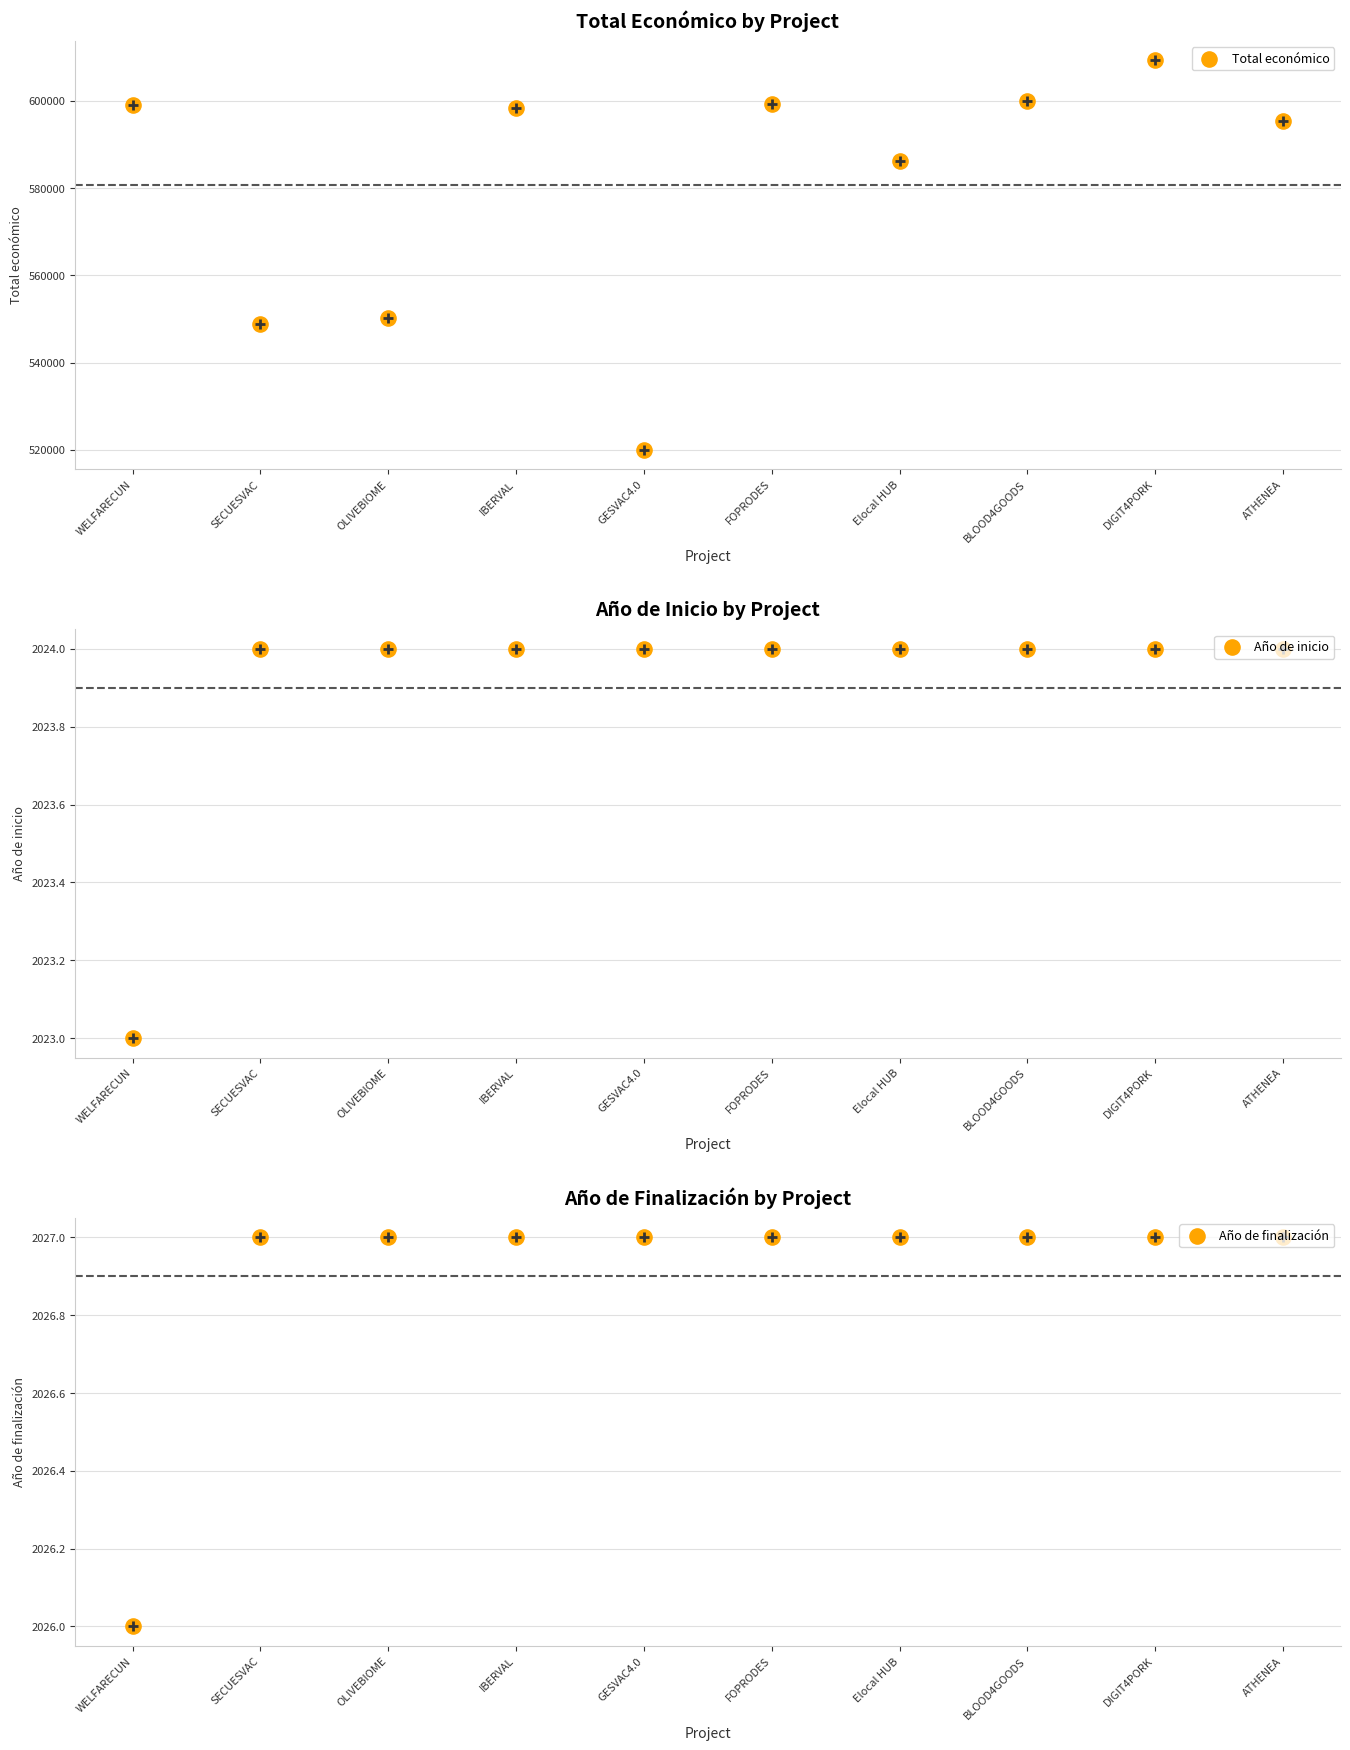

What are all the series names shown in the legend?

Total económico, Año de inicio, Año de finalización